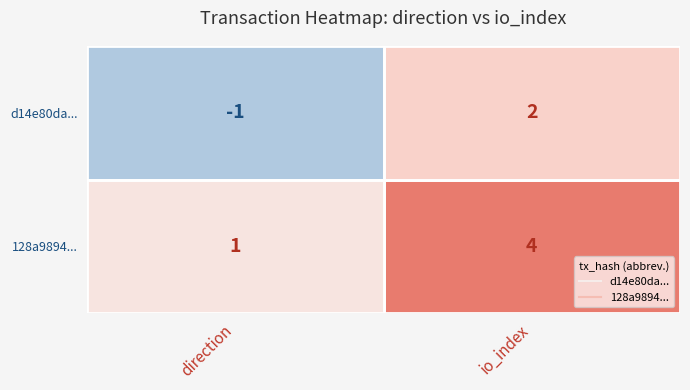

Rank the series by their average value, from highest to lowest.

128a9894..., d14e80da...